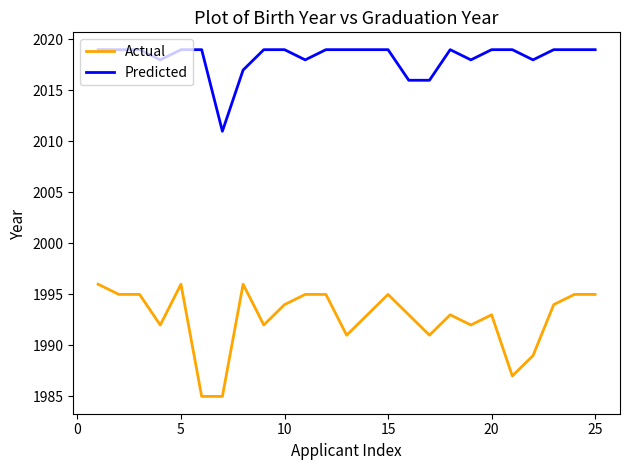

True or false: Actual and Predicted intersect in this chart.

False